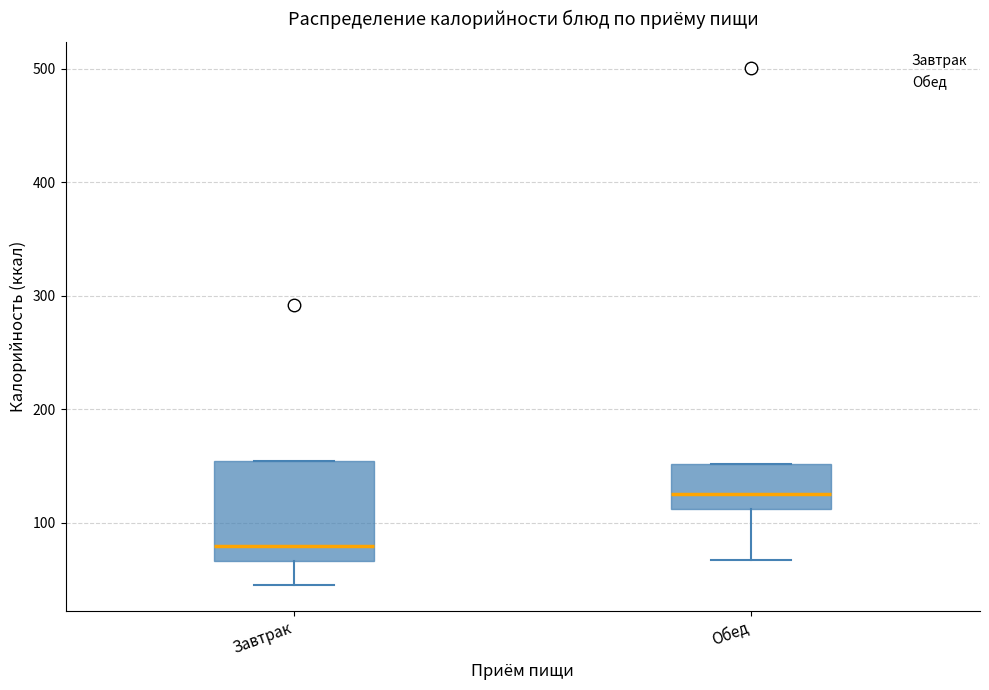

Reading left to right, transcribe this box plot: for each box, give where its median line is, the range the box spans, and where its two whiskers end, as read against the y-axis. The values are not printed on the chart, so give them approximately, as read against the axis.

Завтрак: median 80, box 70 to 150, whiskers 50 to 150
Обед: median 130, box 110 to 150, whiskers 70 to 150